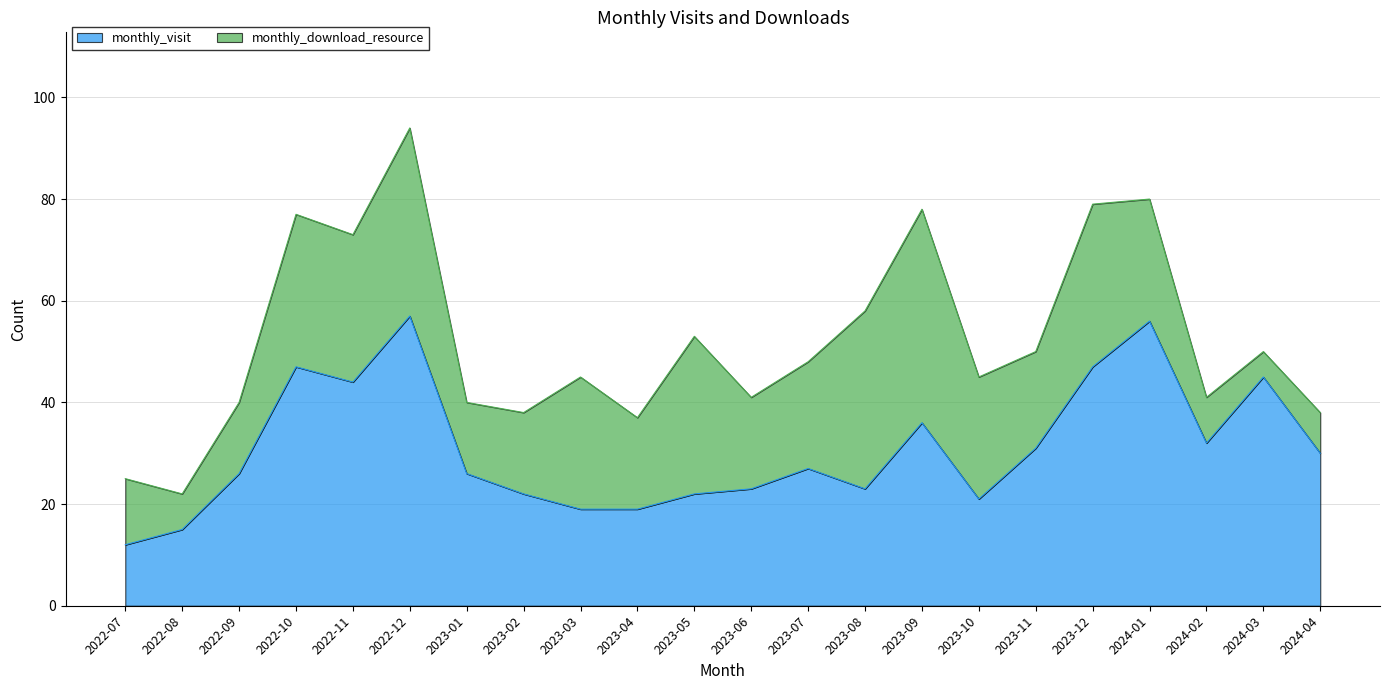

What is the label of the 6th point from the left?

2022-12